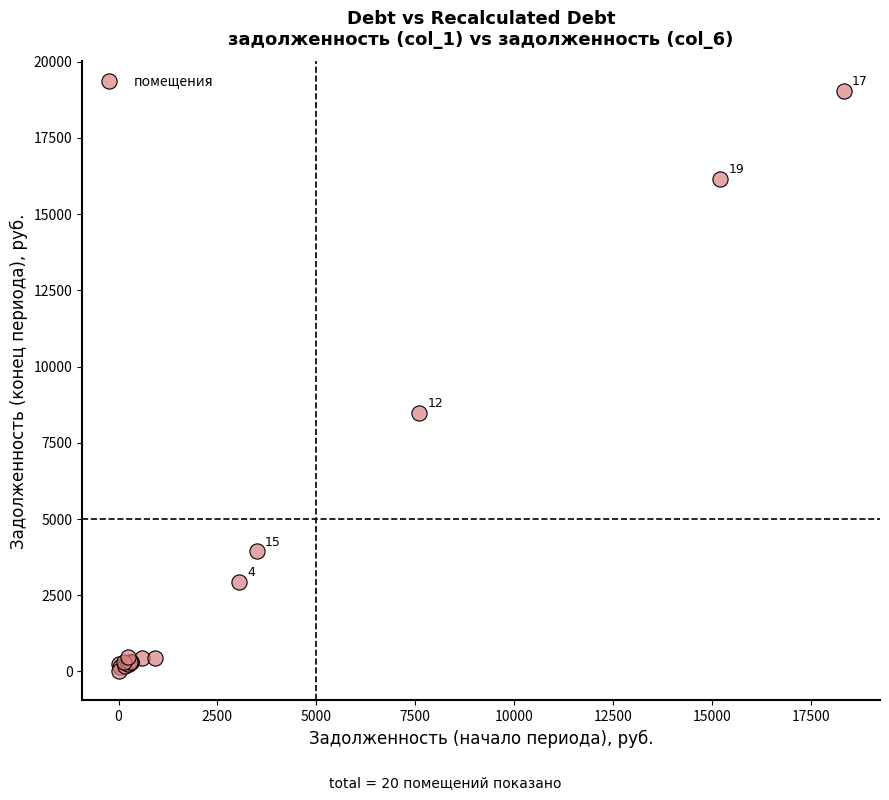

What Y value in the scatter plot is closest to 9528?

8488.7